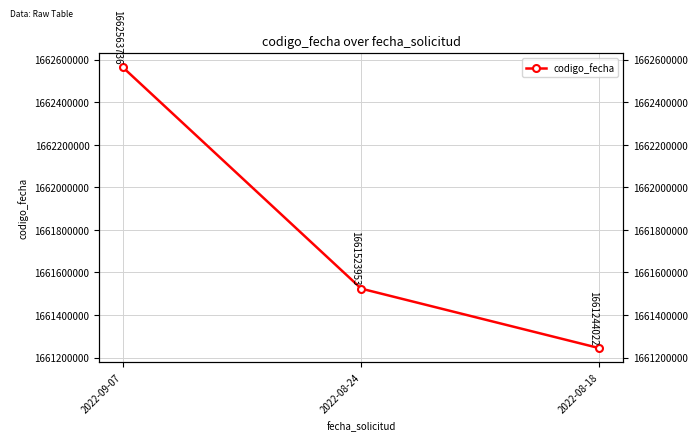

What is the change in value from 2022-09-07 to 2022-08-24?

-1039783